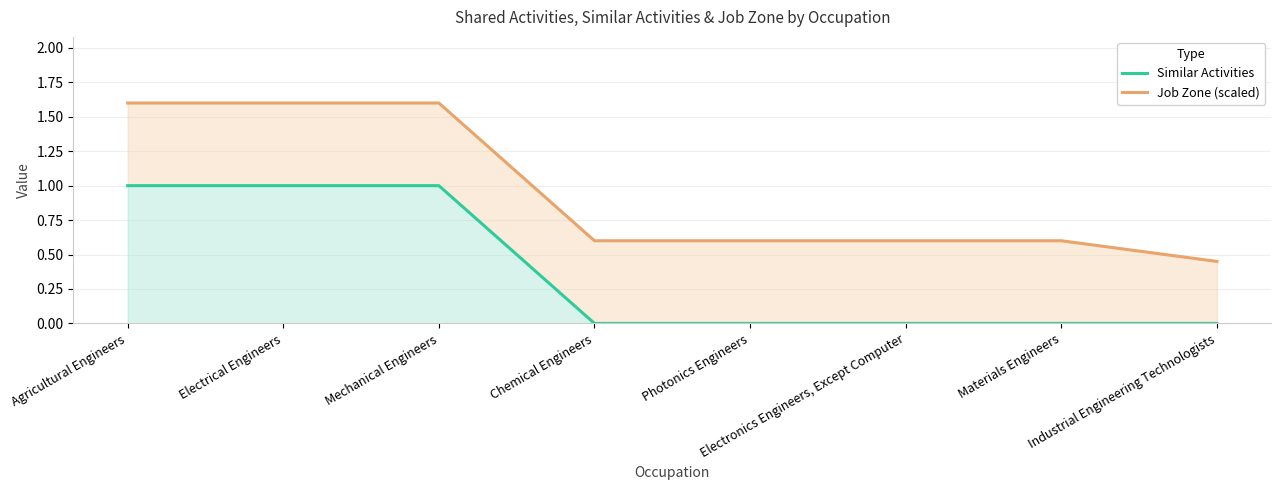

What is the total value across all series at Mechanical Engineers?

2.6